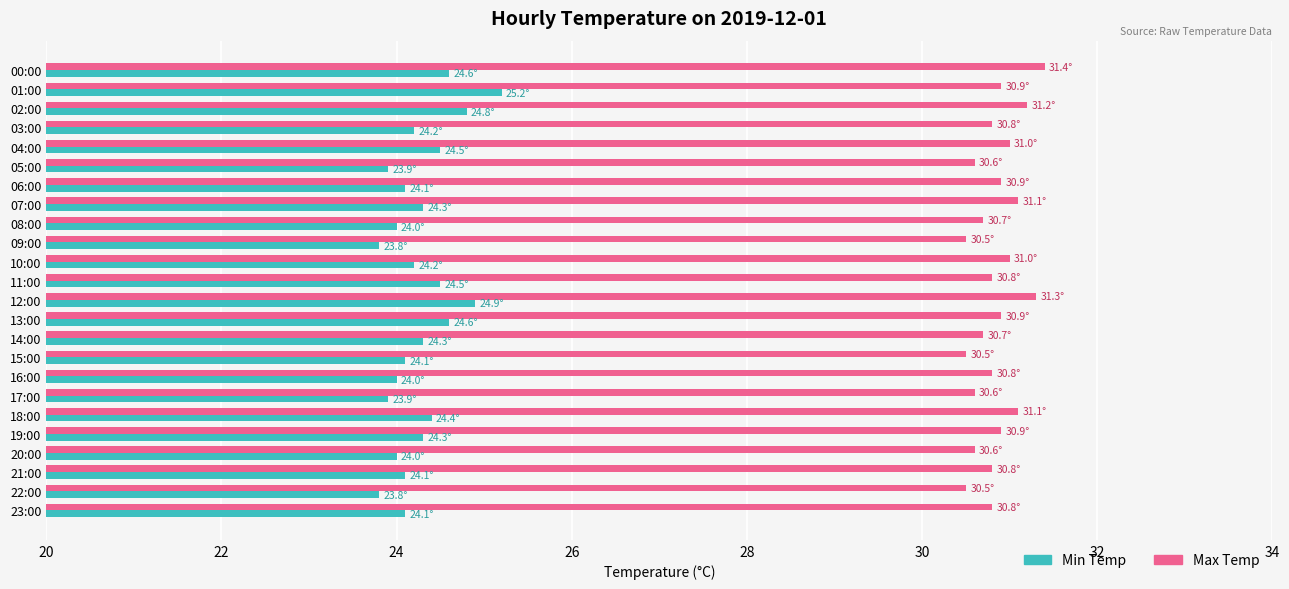

What are all the series names shown in the legend?

Min Temp, Max Temp